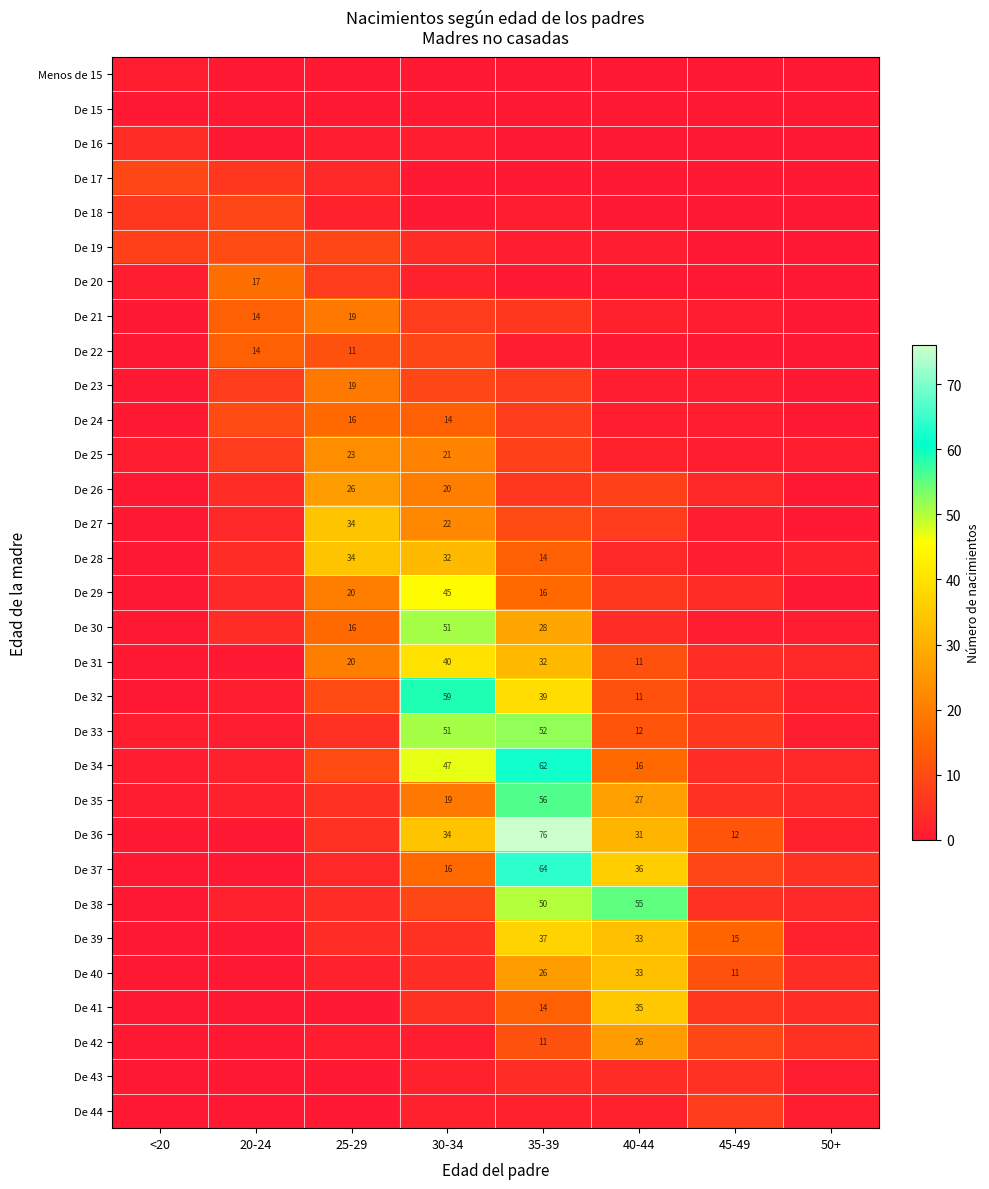

How many distinct data groups are displayed?

31